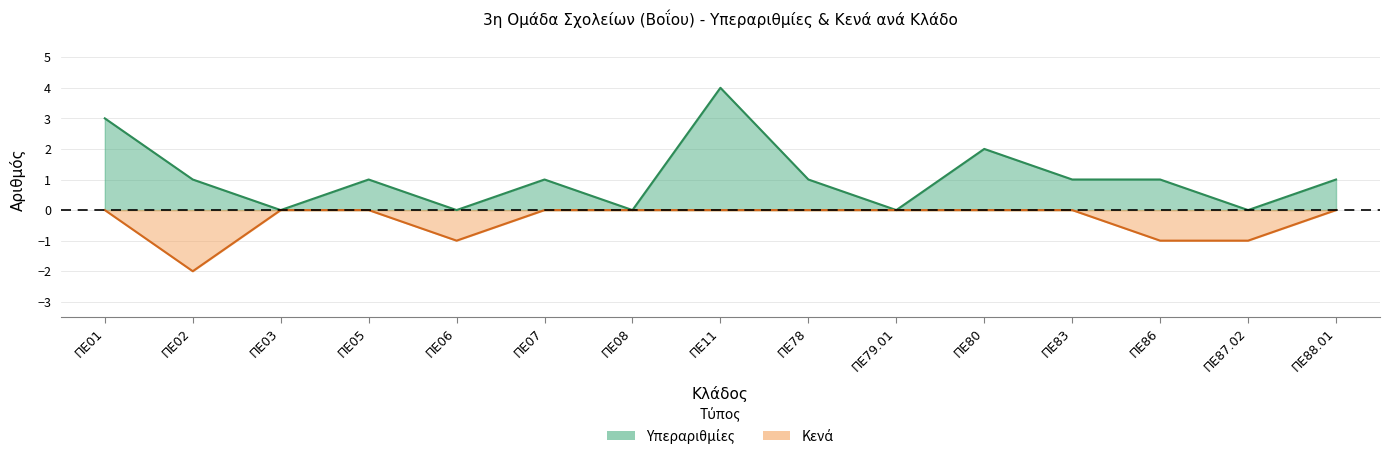

How many lines are shown in the chart?

2